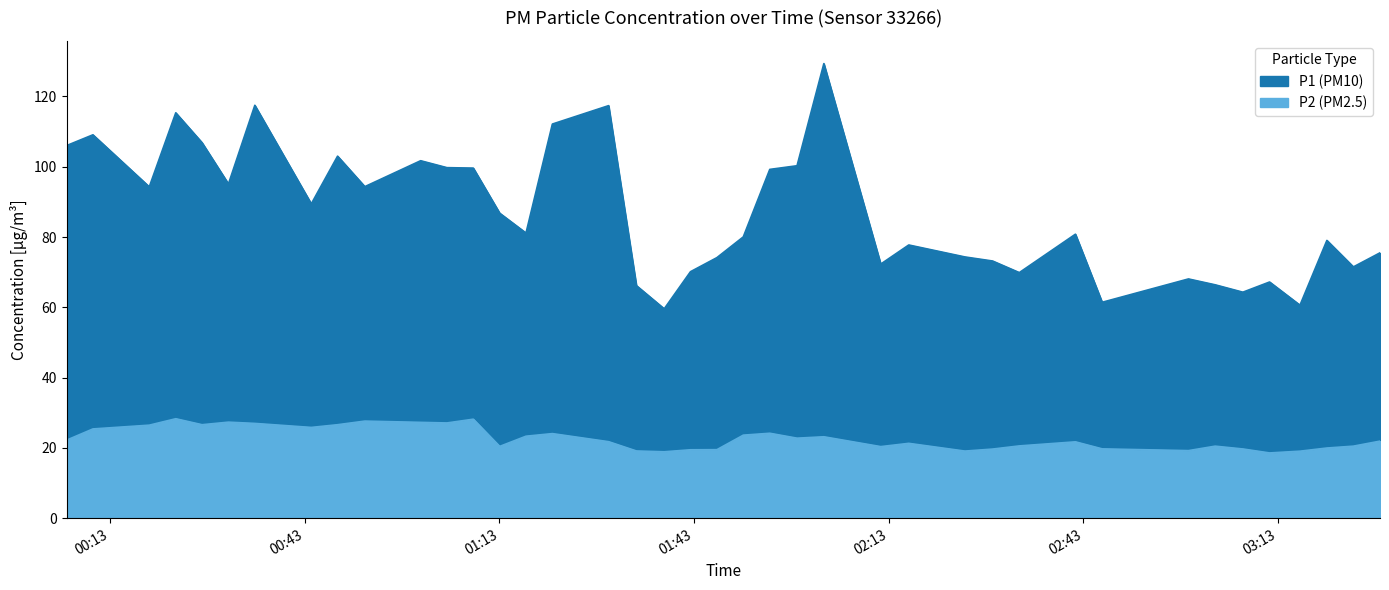

What is the difference between the highest and lowest values at 2022-12-18T02:41:46?

59.1